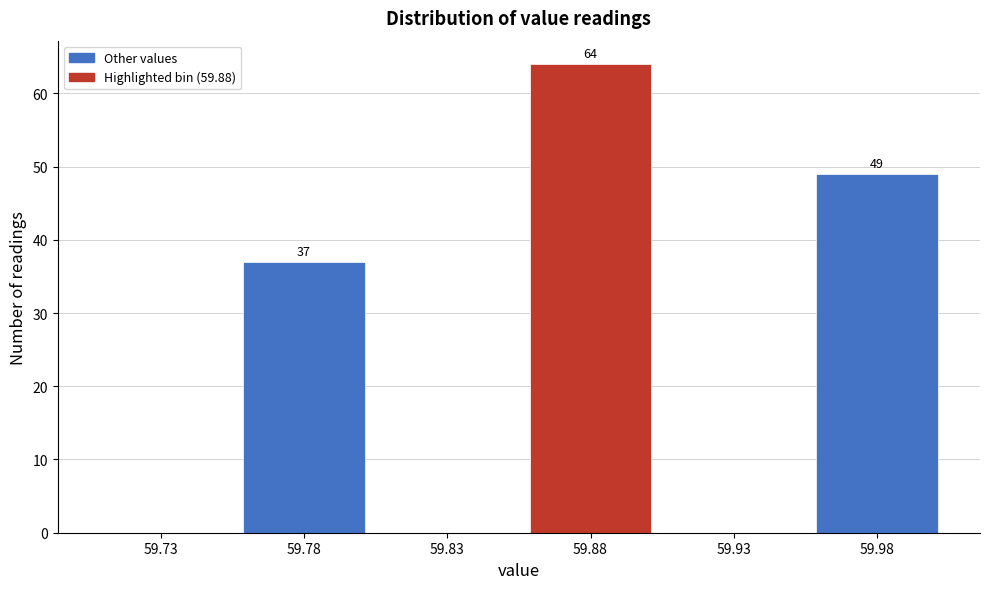

Reading left to right, extract all data points from this chart.

59.73=0	59.78=37	59.83=0	59.88=64	59.93=0	59.98=49